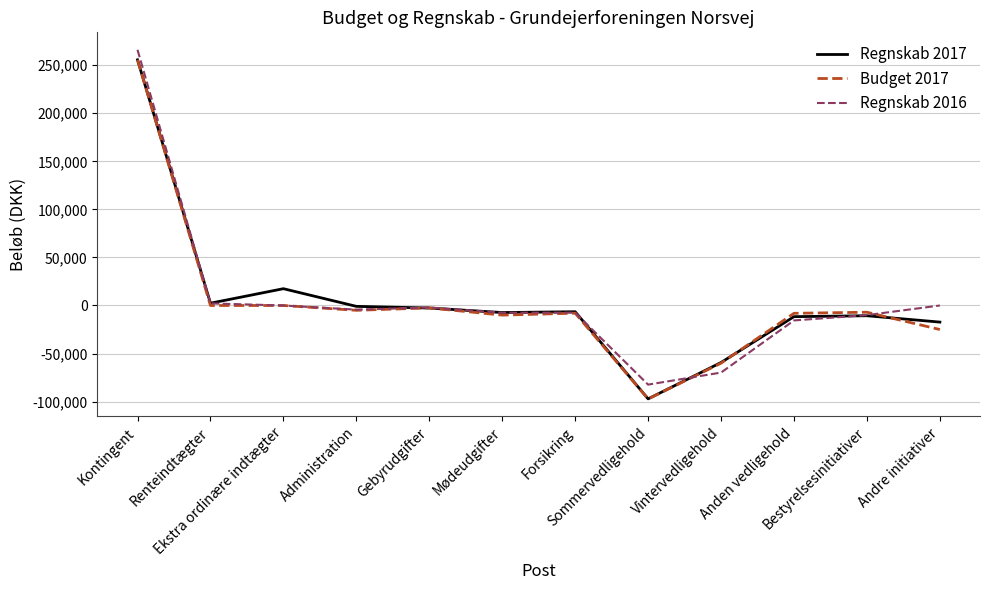

What is the lowest value of the Regnskab 2016 series?

-82313.0